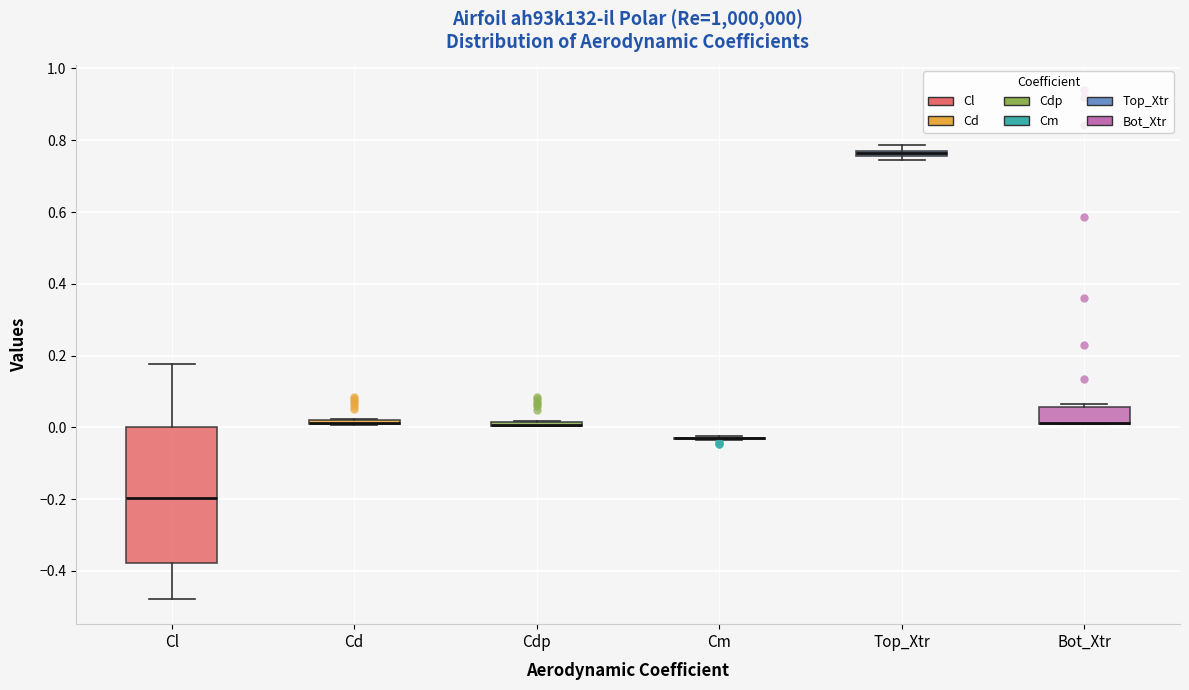

Where is the lower edge of the box for Cd on the y-axis? The values are not printed on the chart, so give them approximately, as read against the axis.

0.00